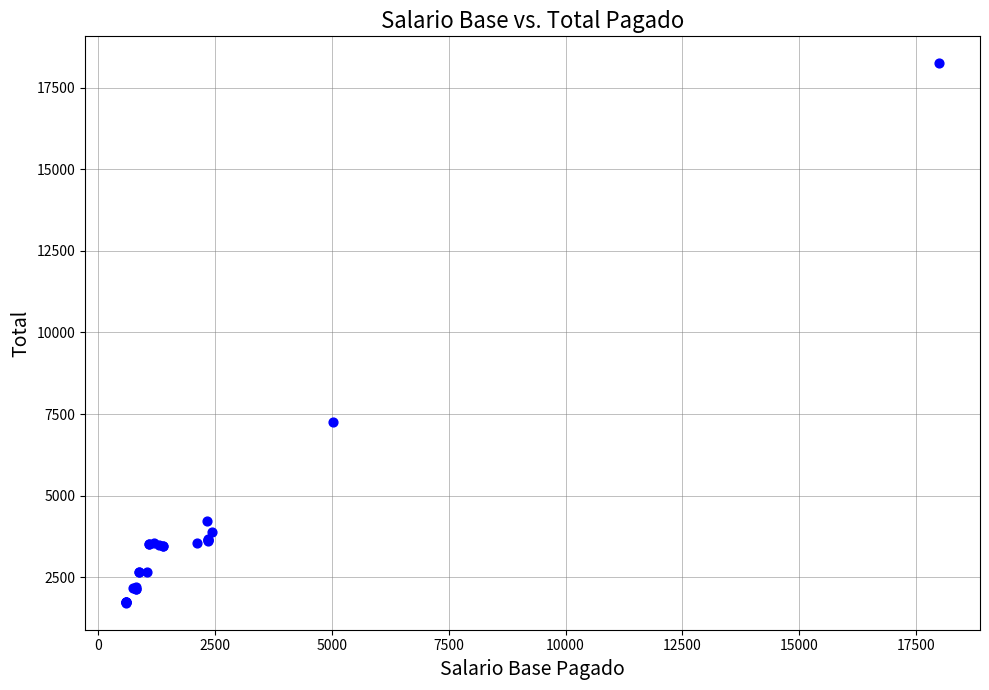

What Y value in the scatter plot is closest to 9982?

7261.0